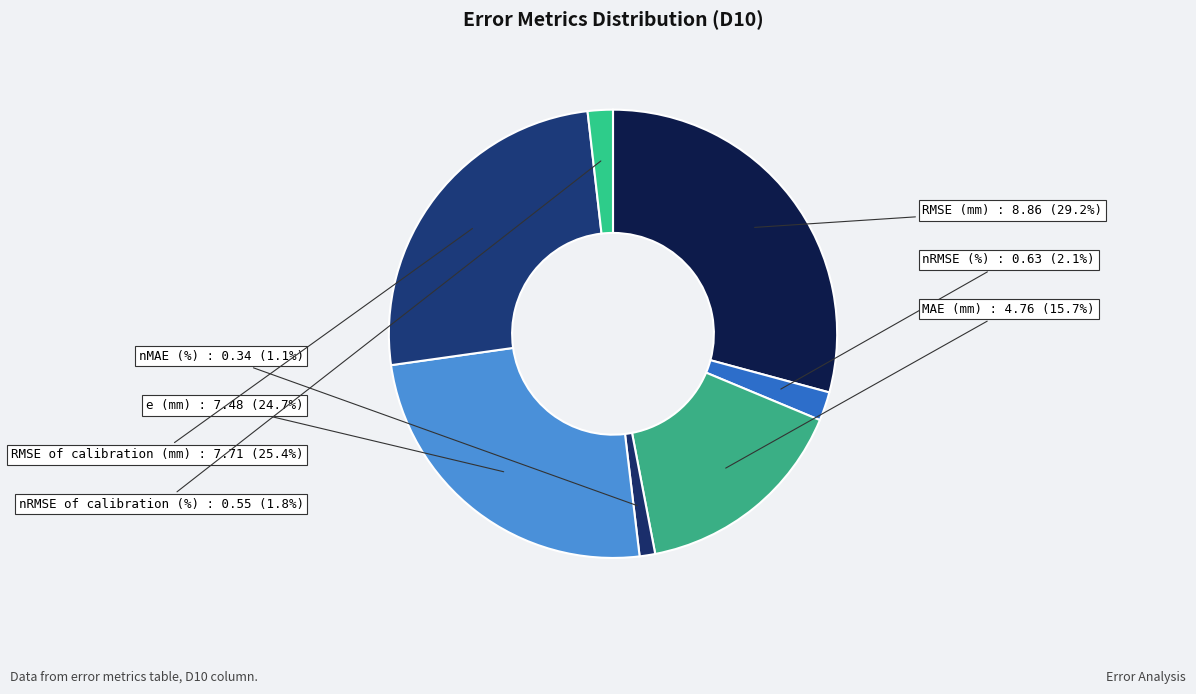

The MAE (mm) slice represents 26% of the pie. True or false?

False